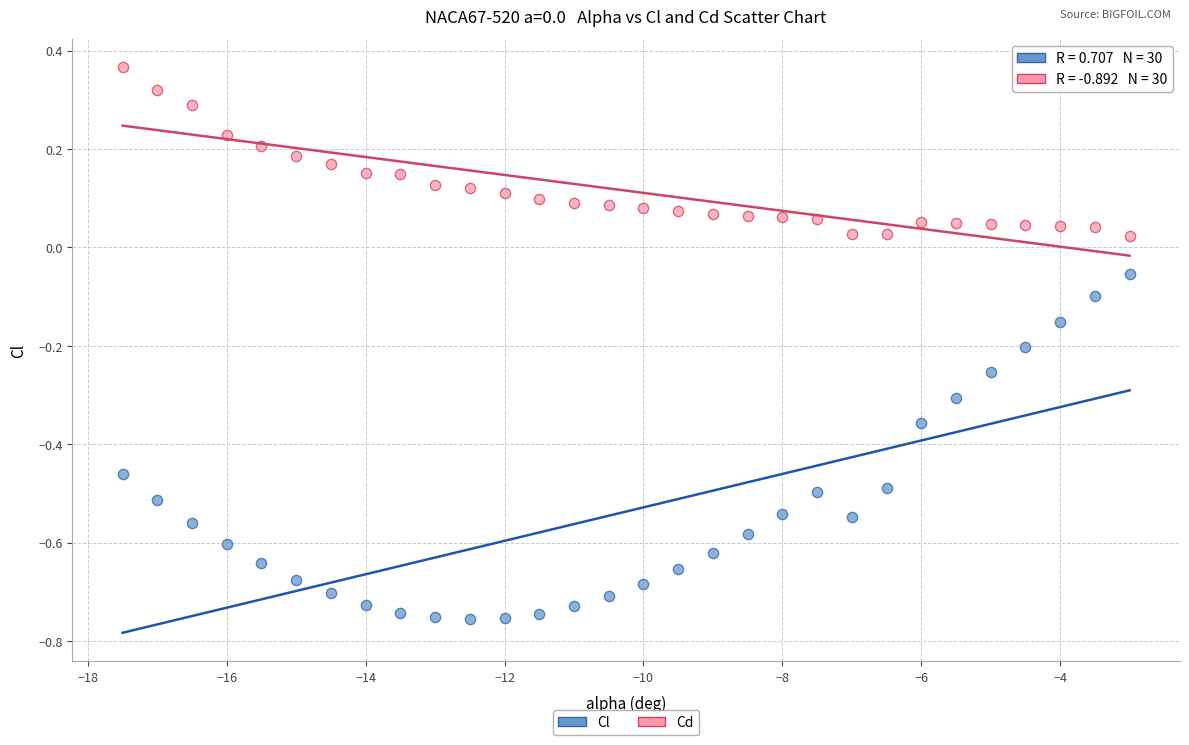

Which series reaches the maximum Y coordinate?

Cd